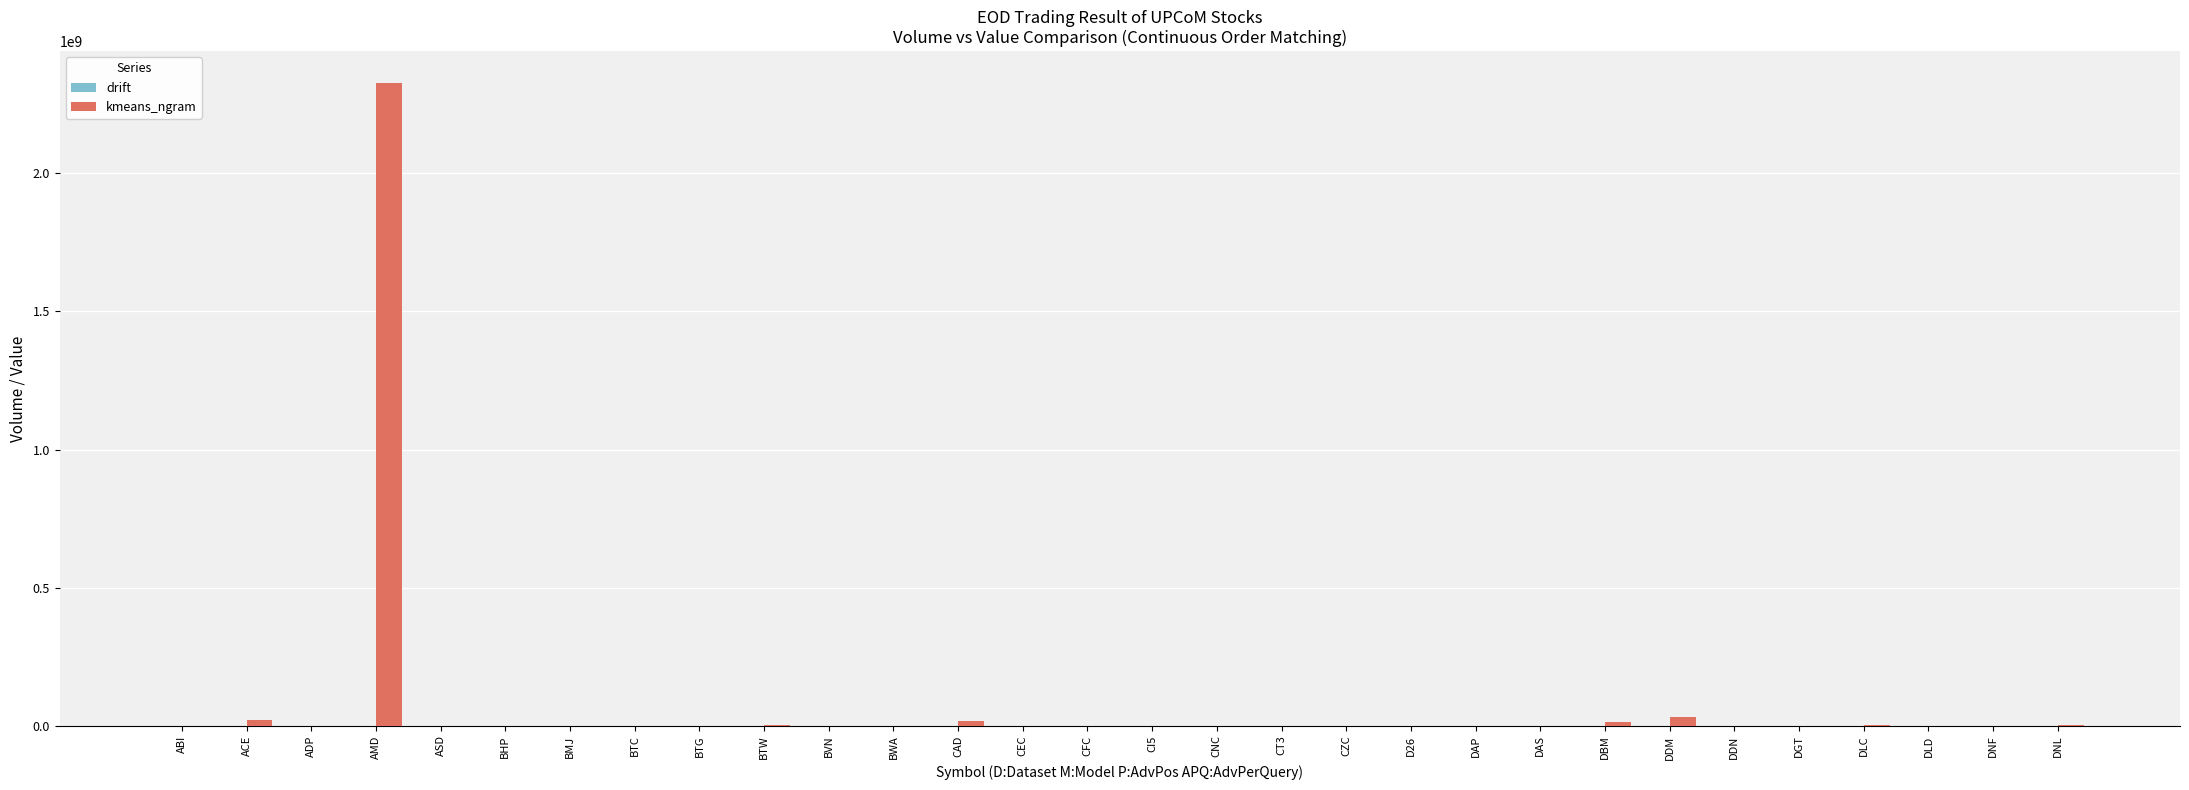

What is the maximum value shown in the chart?

2326220000